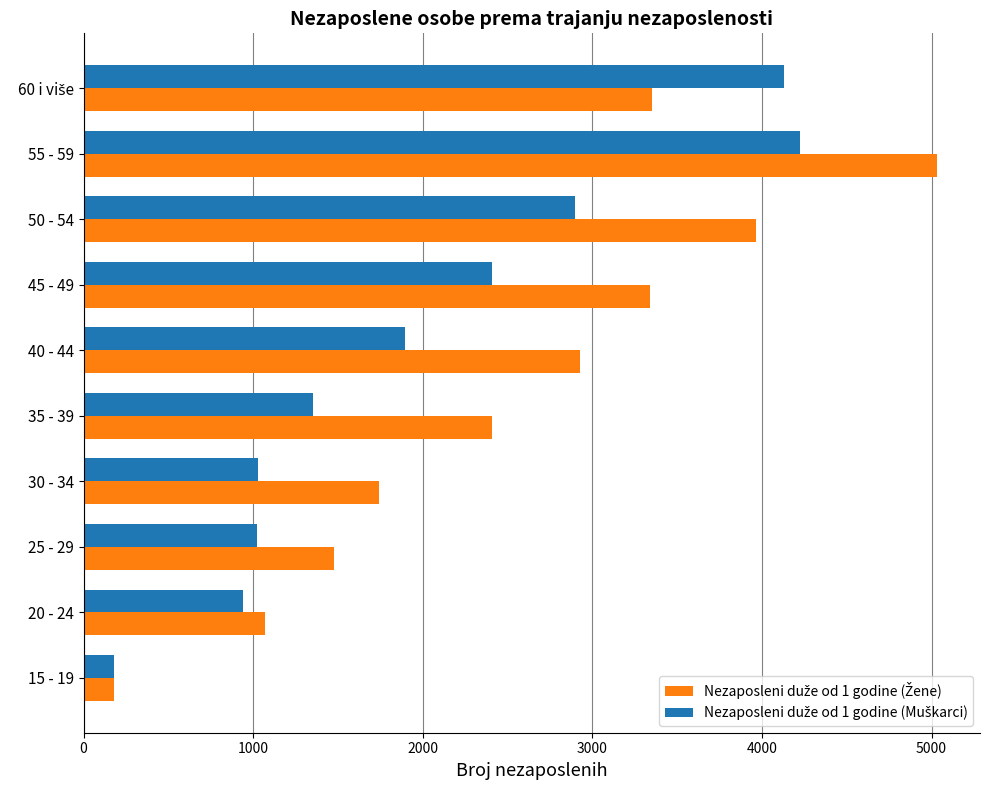

Which label corresponds to the smallest value in the chart?

15 - 19